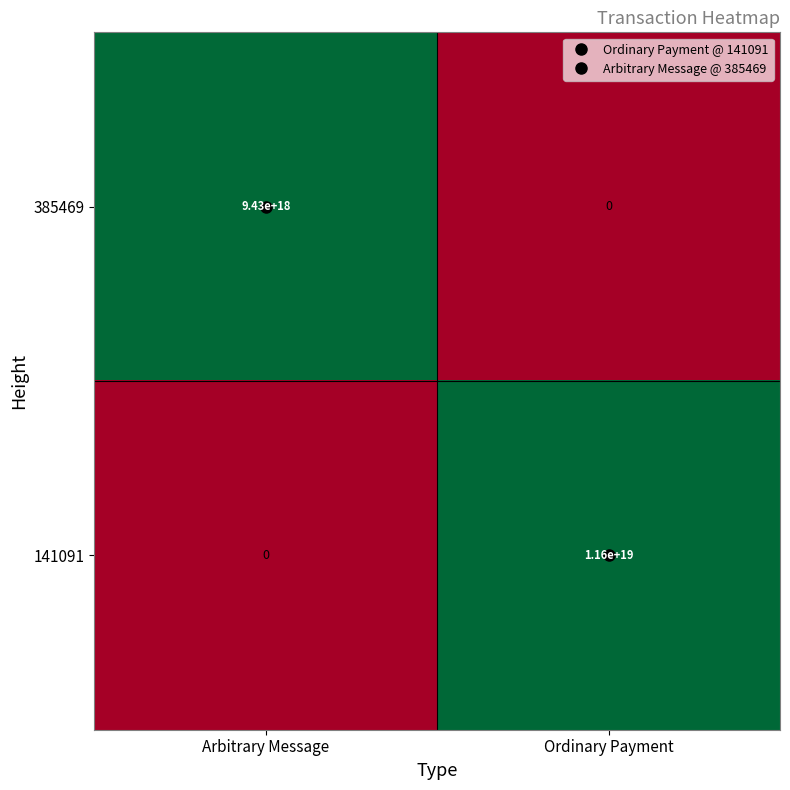

At which category is the sum across all series the highest?

Ordinary Payment